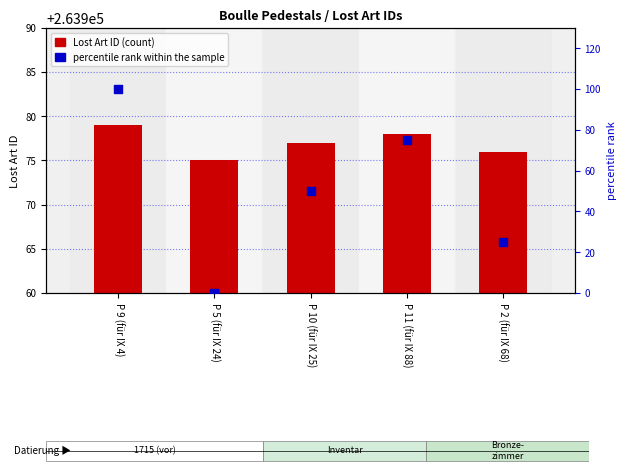

At how many categories does at least one series exceed 85198?

5